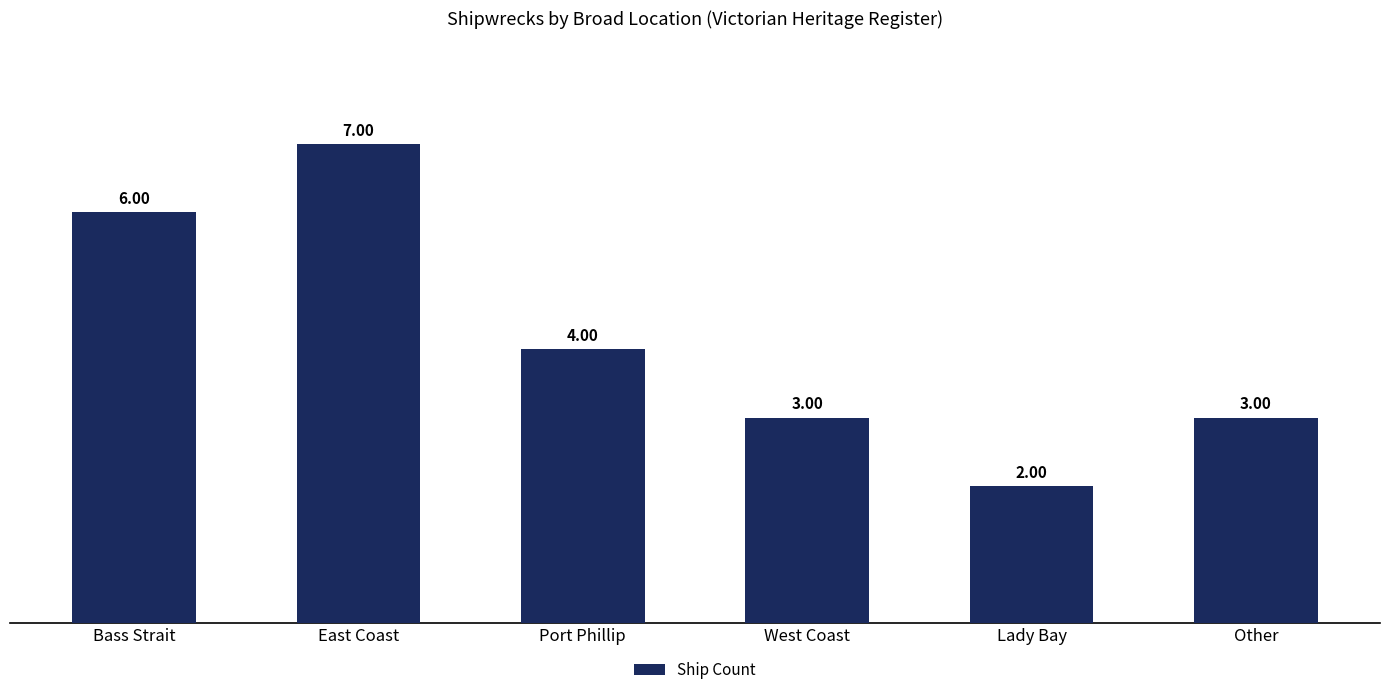

Count the number of data series in this chart.

1